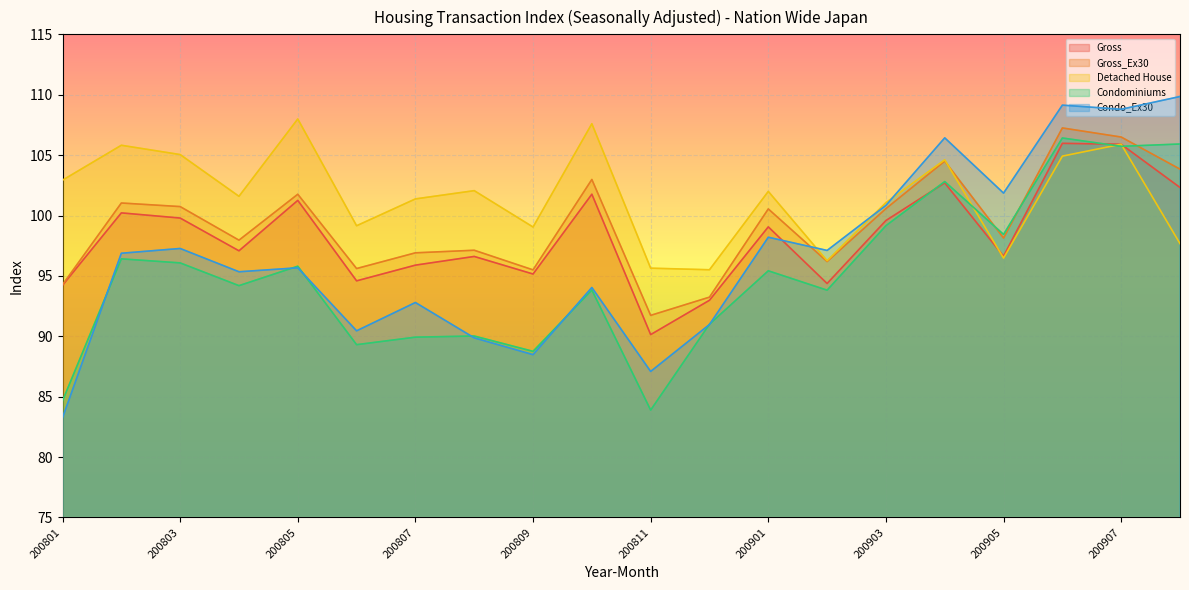

What is the difference between the second highest and minimum values in the Detached House series?

12.1